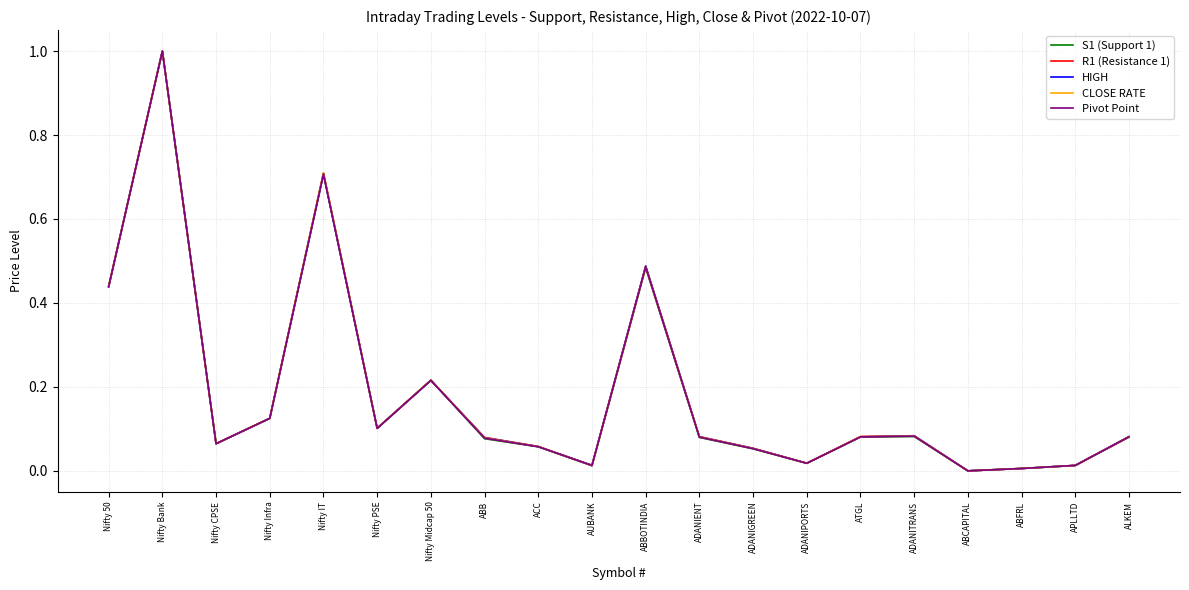

Where is the first local maximum for R1 (Resistance 1)?

Nifty Bank